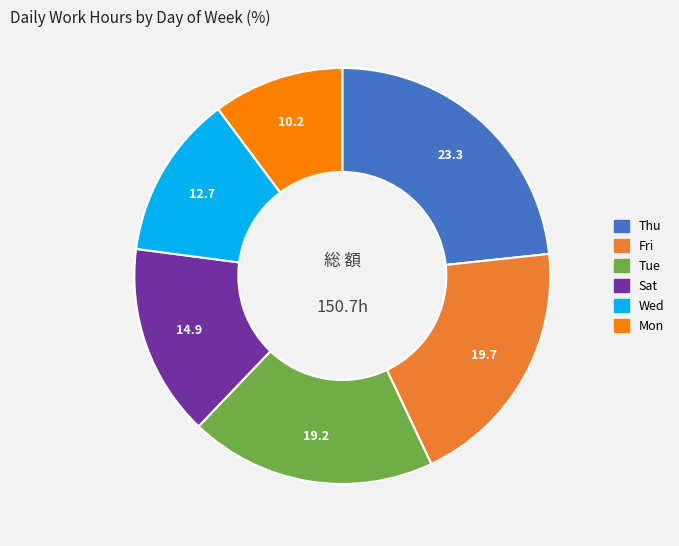

Is there a majority slice in this chart?

No